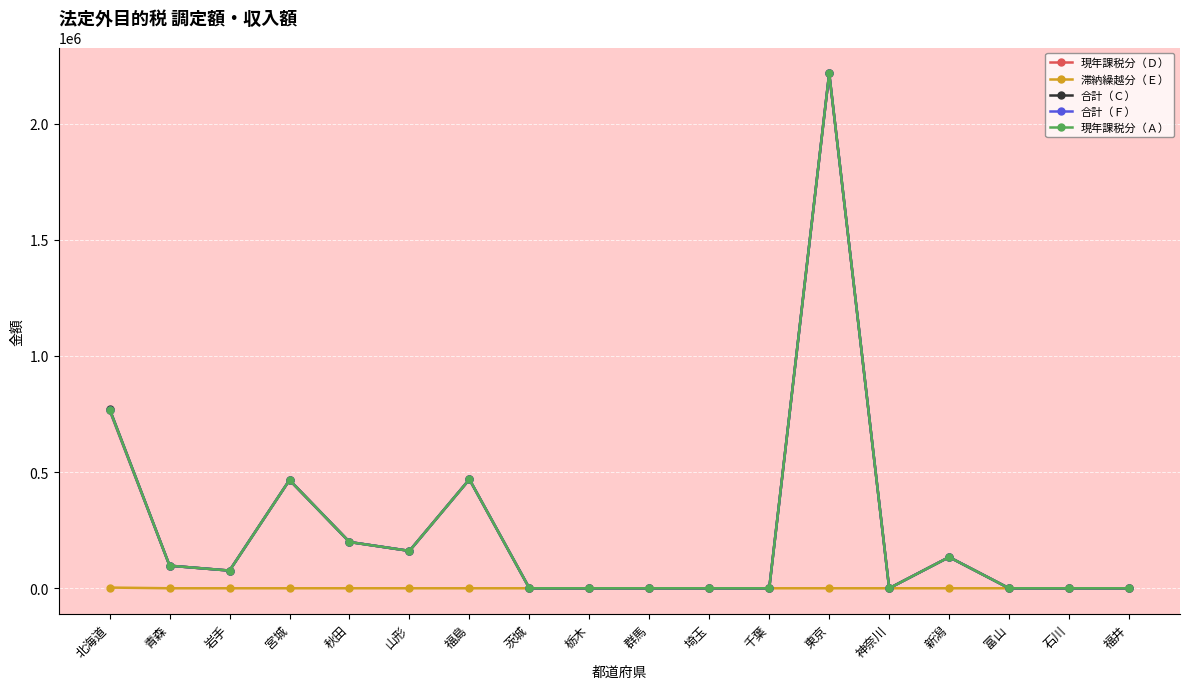

The 現年課税分（Ｄ） series shows 160827 at 山形. True or false?

True